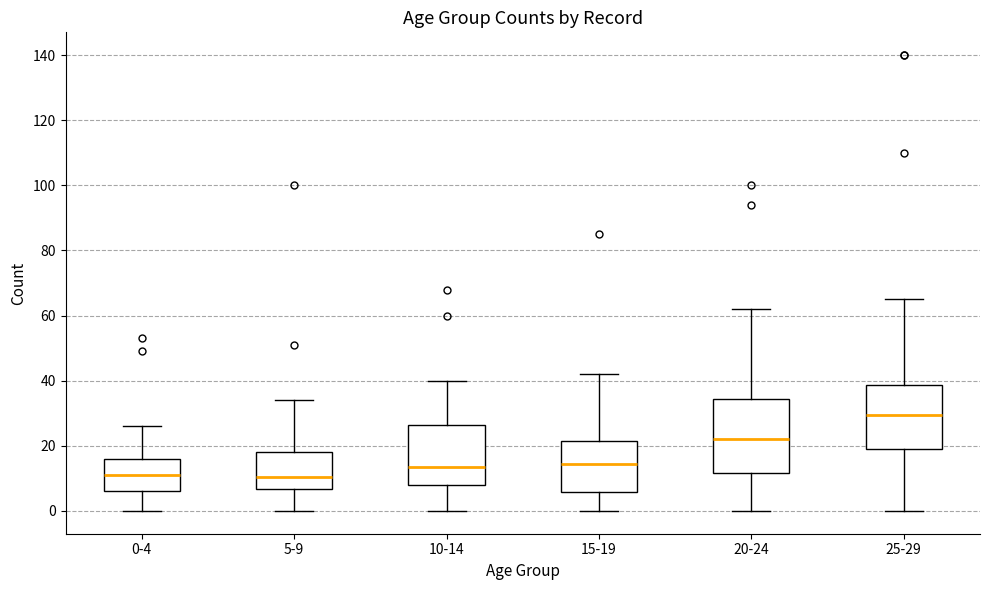

Where does the upper whisker of the box for 25-29 end on the y-axis? The values are not printed on the chart, so give them approximately, as read against the axis.

66